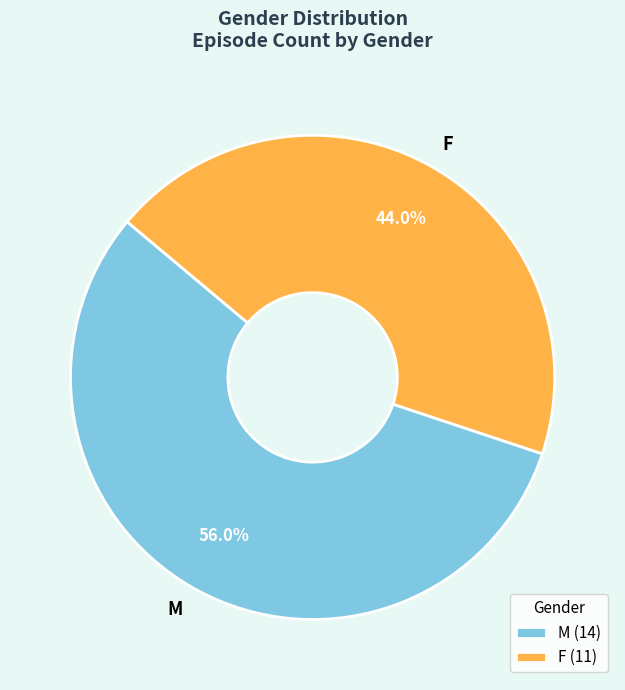

Which slice is the largest?

M